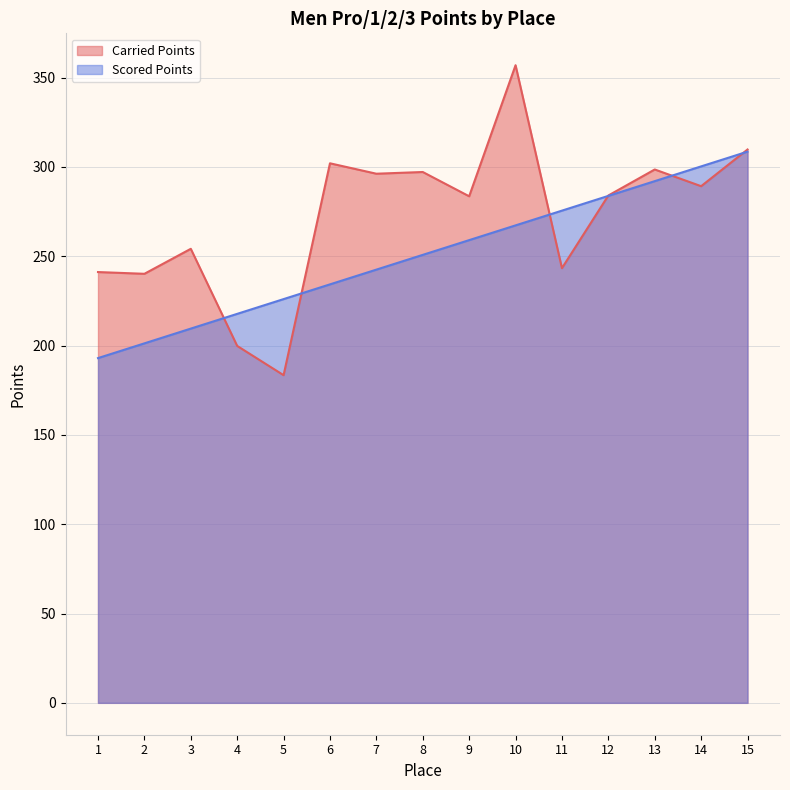

At how many categories does at least one series exceed 290?

7